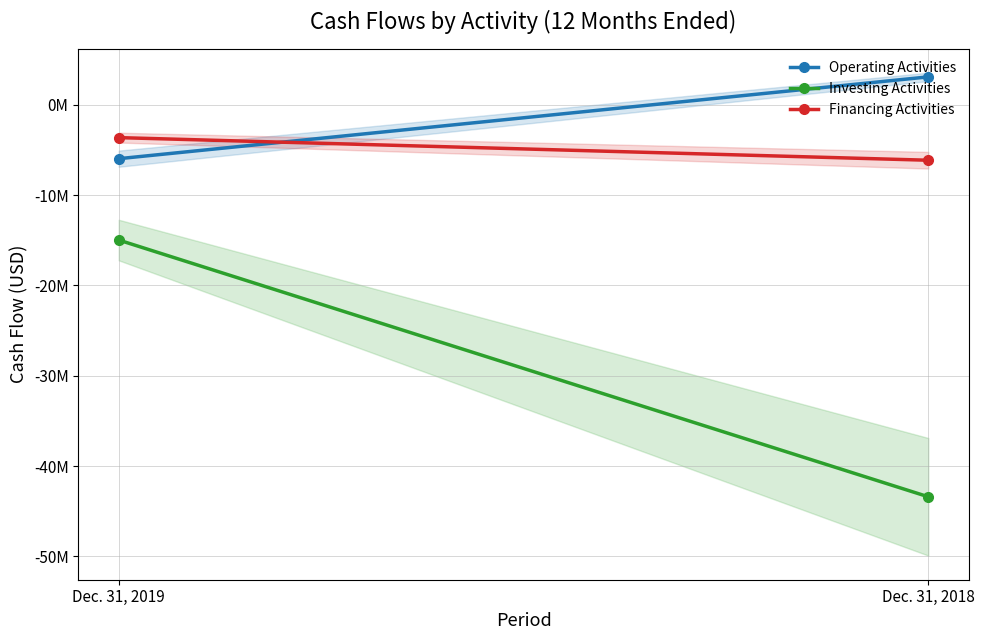

Reading left to right, what are all the values shown in this chart?

Operating Activities: Dec. 31, 2019=-5966353	Dec. 31, 2018=3093246
Investing Activities: Dec. 31, 2019=-14973699	Dec. 31, 2018=-43401314
Financing Activities: Dec. 31, 2019=-3632268	Dec. 31, 2018=-6137282